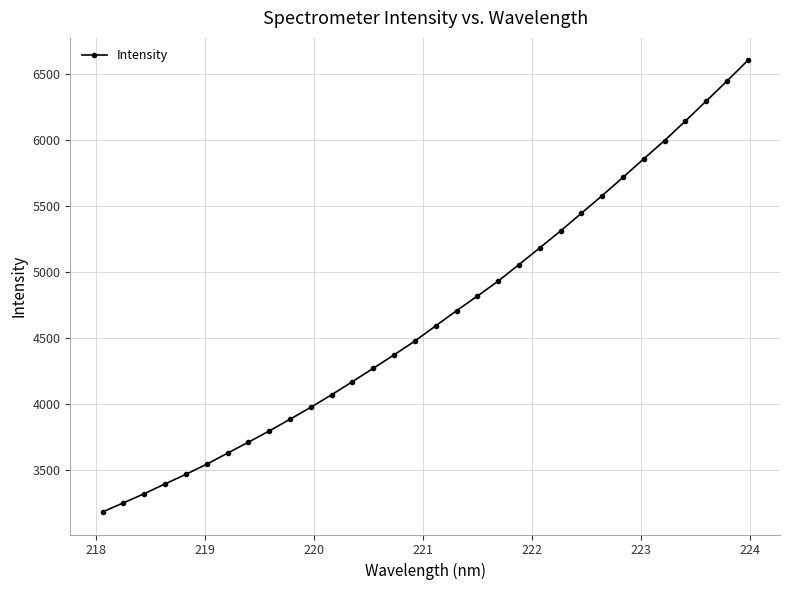

What is the difference between the maximum and minimum values?

3426.2